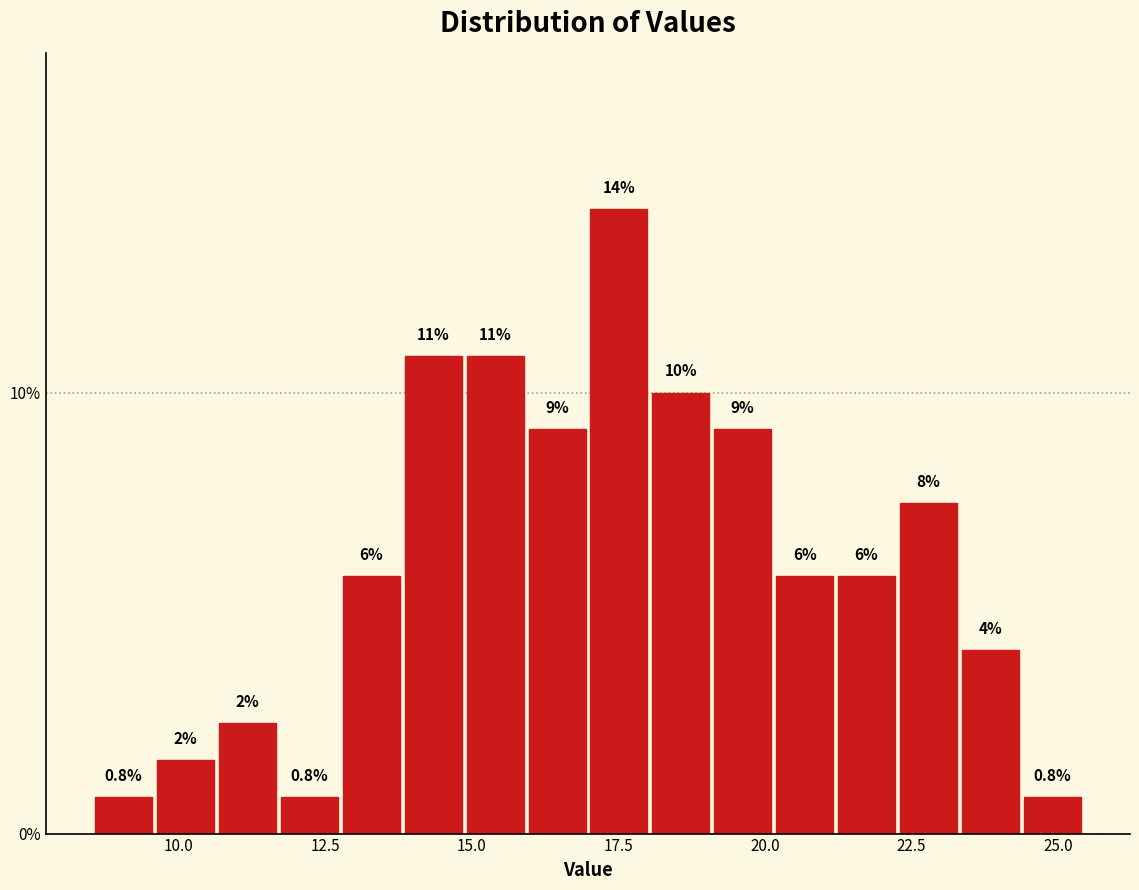

Read against the x-axis, roughly where is the centre of the tallest bar?

17.5